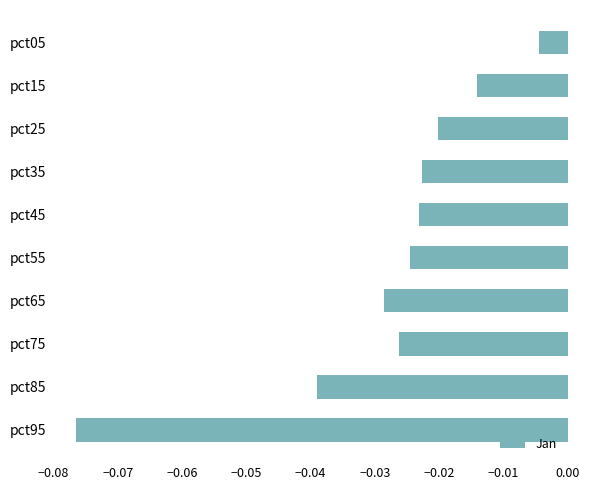

Between pct85 and pct75, which is larger?

pct75